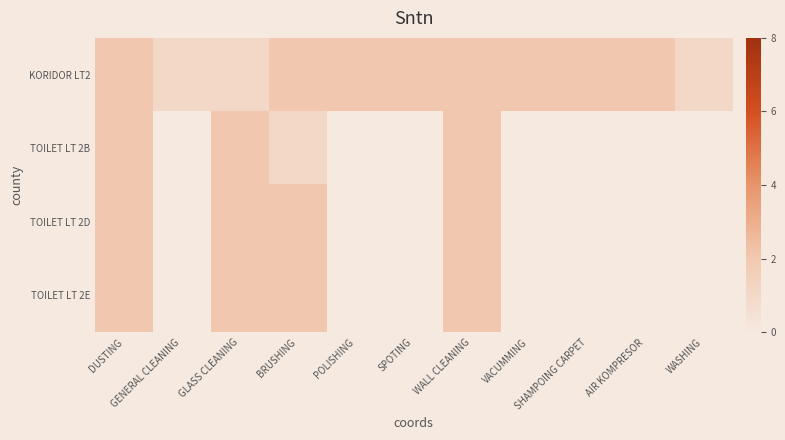

Rank the series at AIR KOMPRESOR from highest to lowest value.

KORIDOR LT2, TOILET LT 2B, TOILET LT 2D, TOILET LT 2E